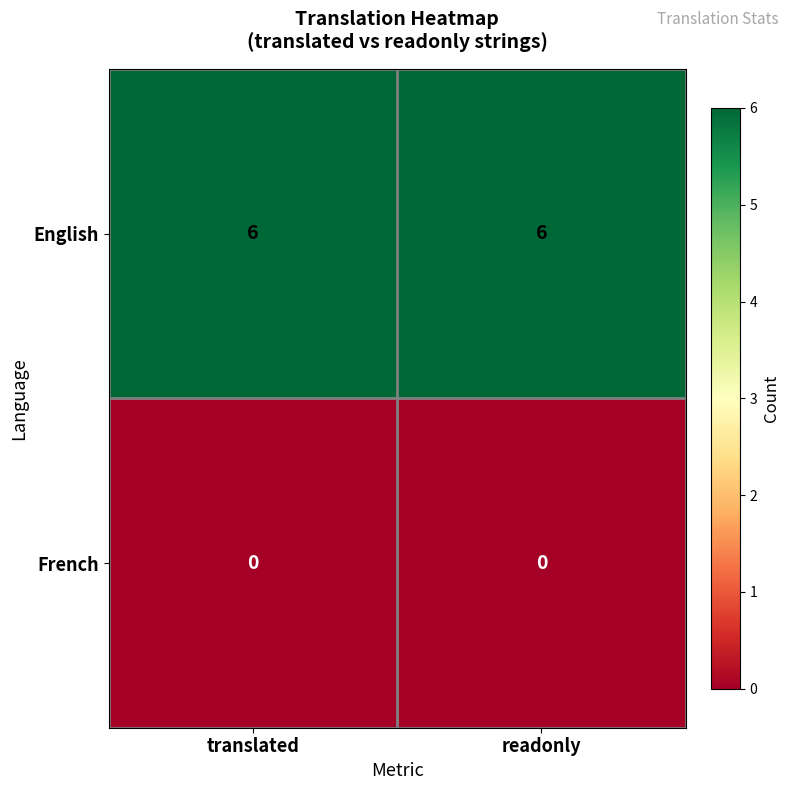

Is it true that English equals 10 at translated?

False